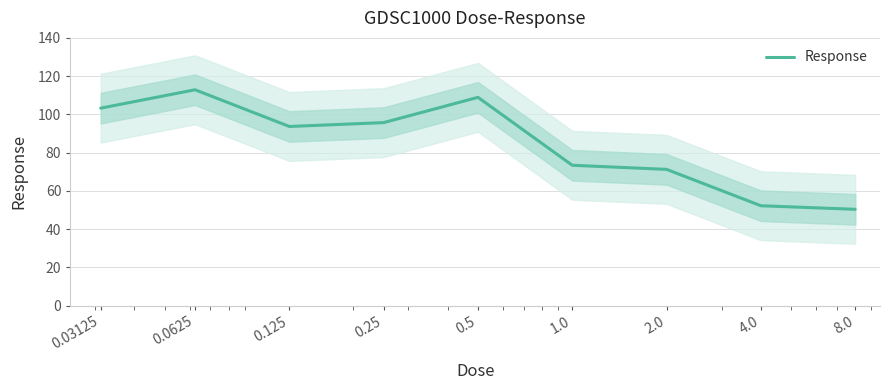

True or false: the data shows 15.7 at 2.0.

False